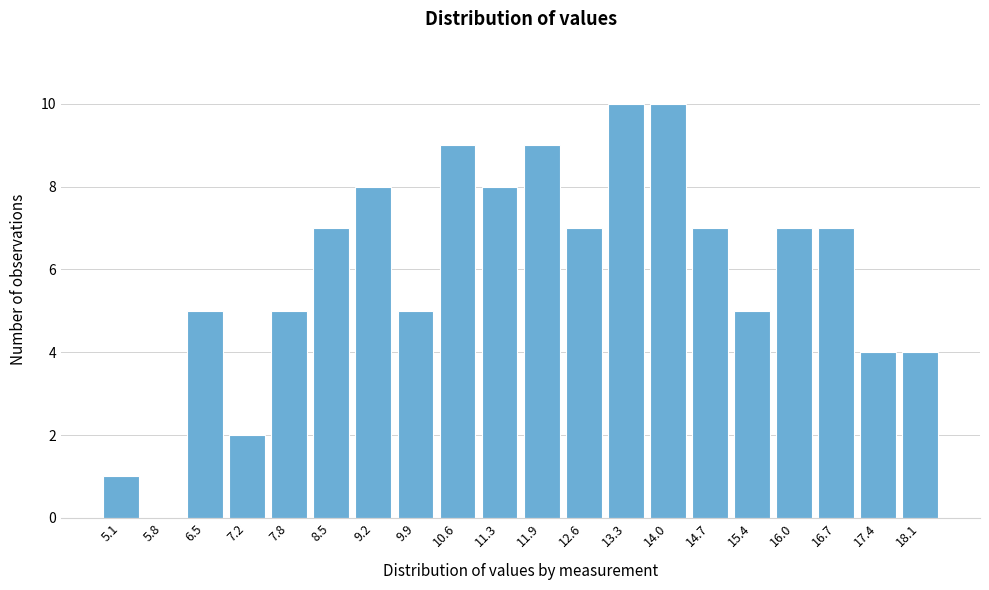

Reading left to right, list all the values displayed in this chart.

5.1=1	5.8=0	6.5=5	7.2=2	7.8=5	8.5=7	9.2=8	9.9=5	10.6=9	11.3=8	11.9=9	12.6=7	13.3=10	14.0=10	14.7=7	15.4=5	16.0=7	16.7=7	17.4=4	18.1=4